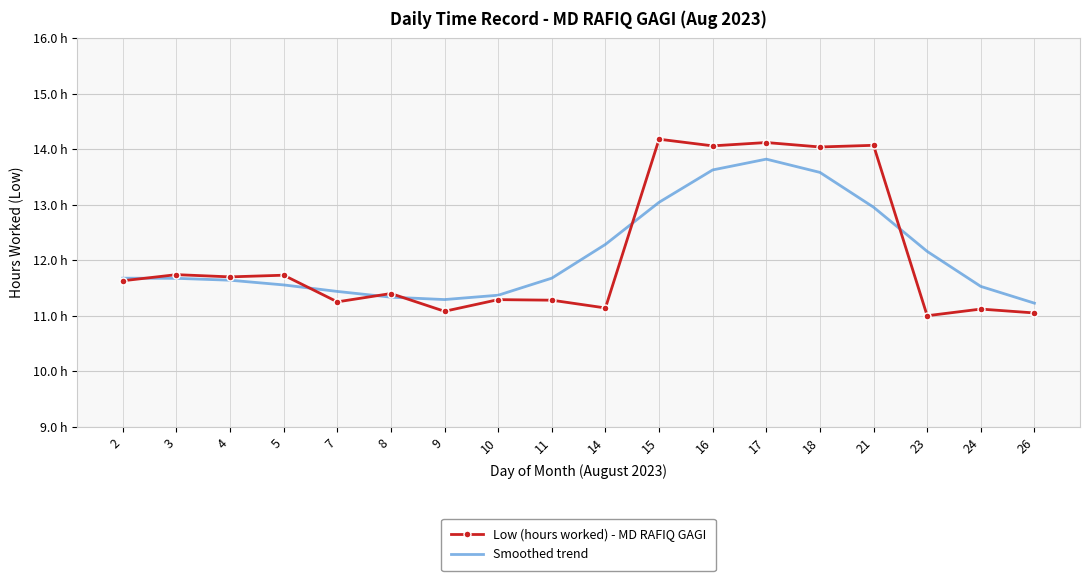

What are all the series names shown in the legend?

Low (hours worked) - MD RAFIQ GAGI, Smoothed trend